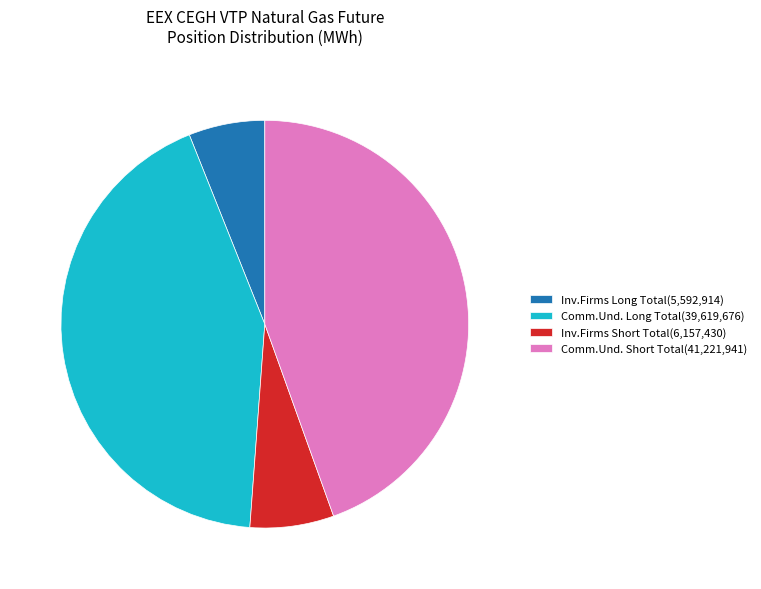

Is there a majority slice in this chart?

No